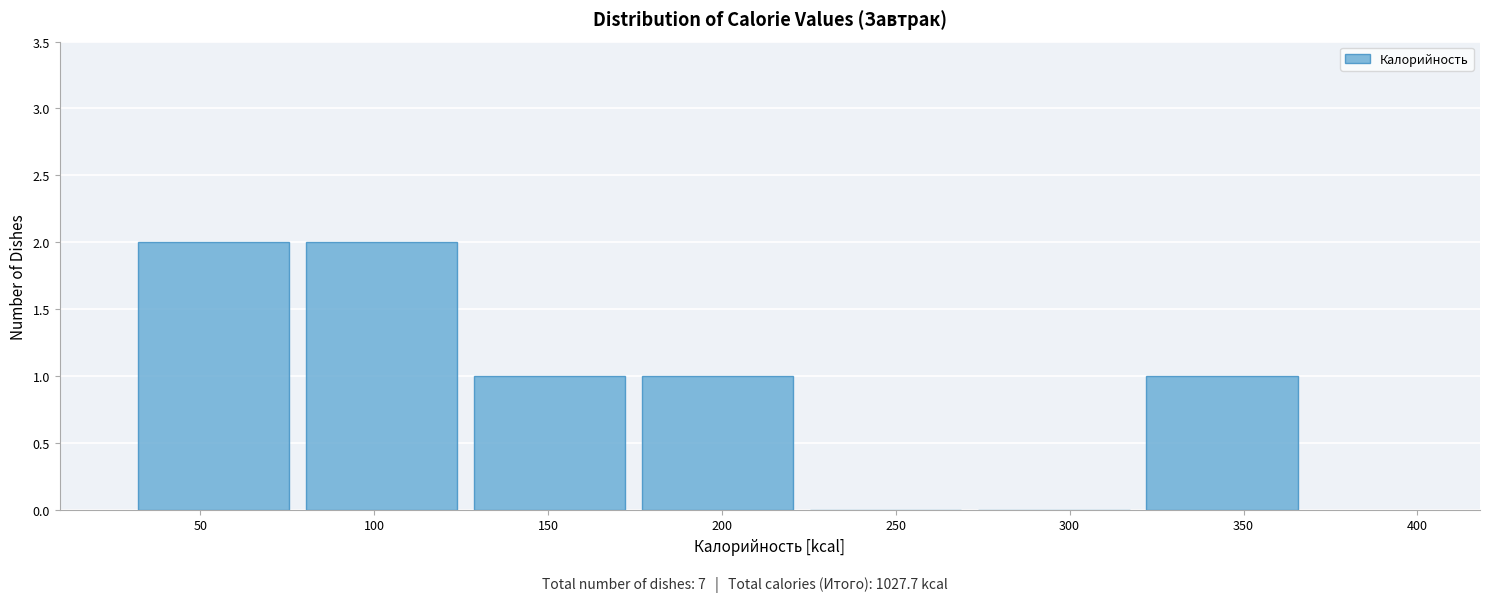

What is the height of the bar covering 175 to 225 on the x-axis? Neither the bar edges nor the heights are printed on the chart, so give them approximately, as read against the axes.

1